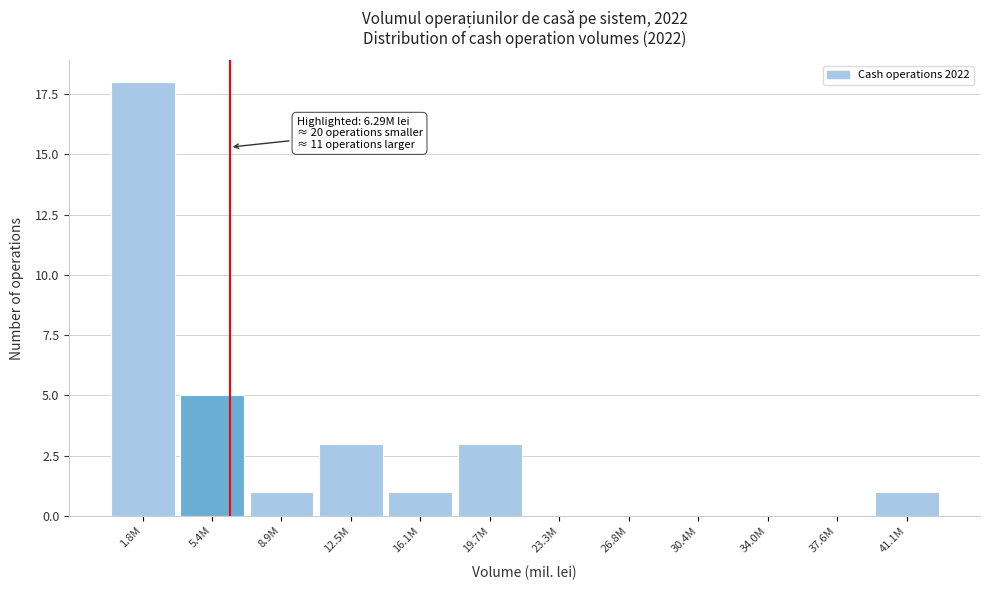

Reading right to left, list all the values displayed in this chart.

41.1M=1	37.6M=0	34.0M=0	30.4M=0	26.8M=0	23.3M=0	19.7M=3	16.1M=1	12.5M=3	8.9M=1	5.4M=5	1.8M=18